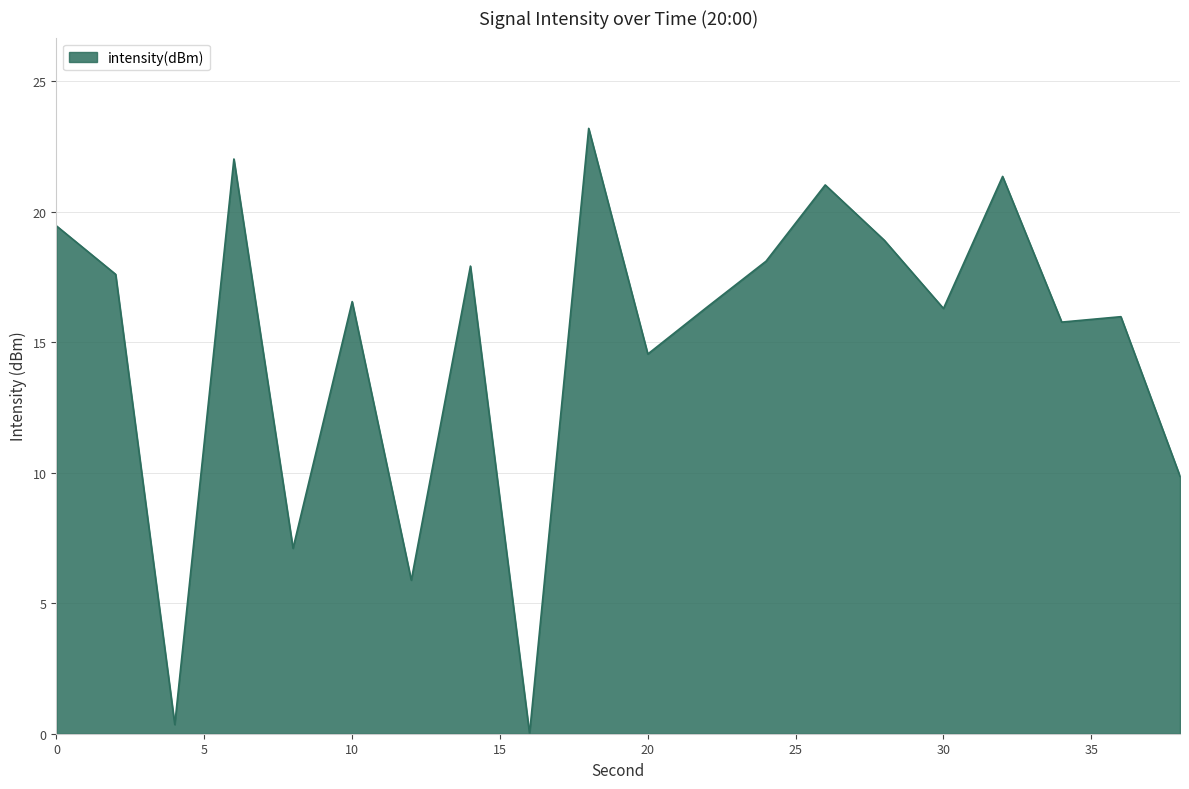

Does the chart have visible grid lines?

Yes